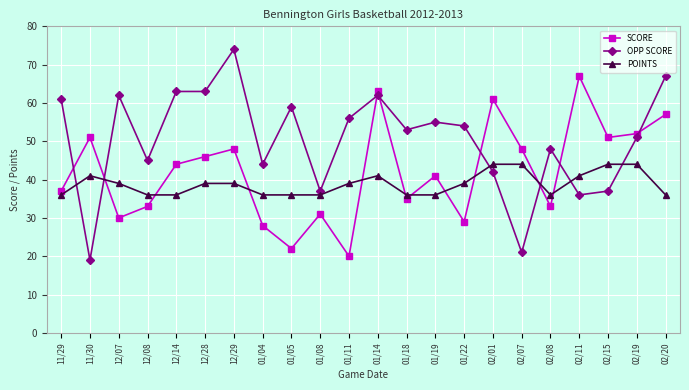

Is the value of OPP SCORE at 02/19 greater than the value of POINTS at 12/08?

Yes